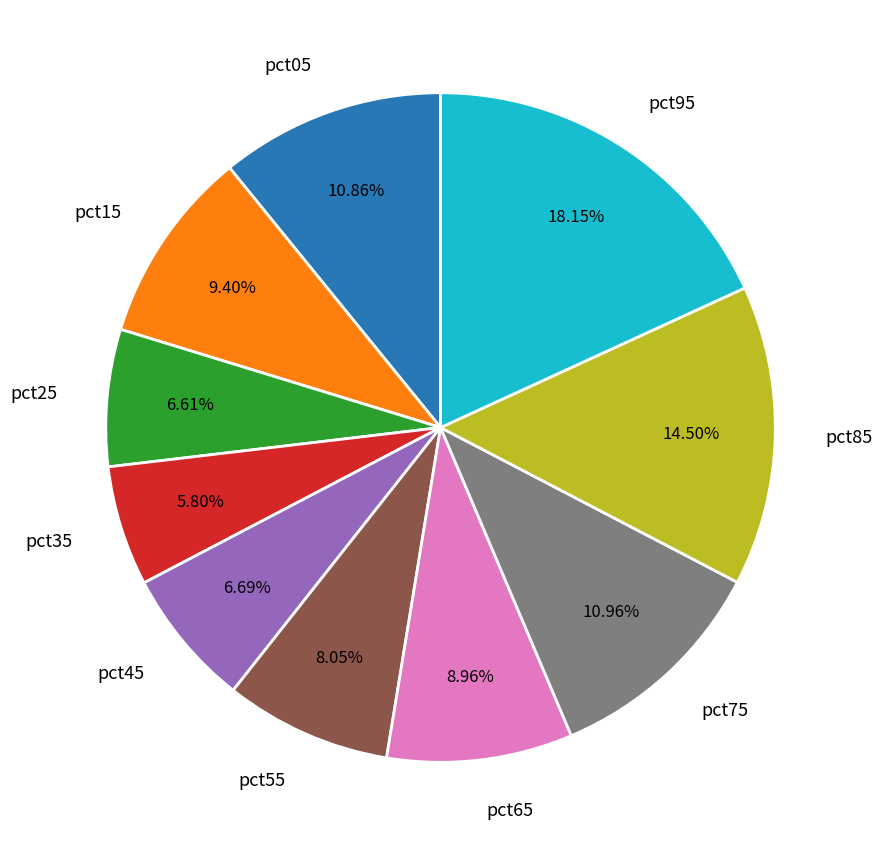

Which slice is the smallest?

pct35